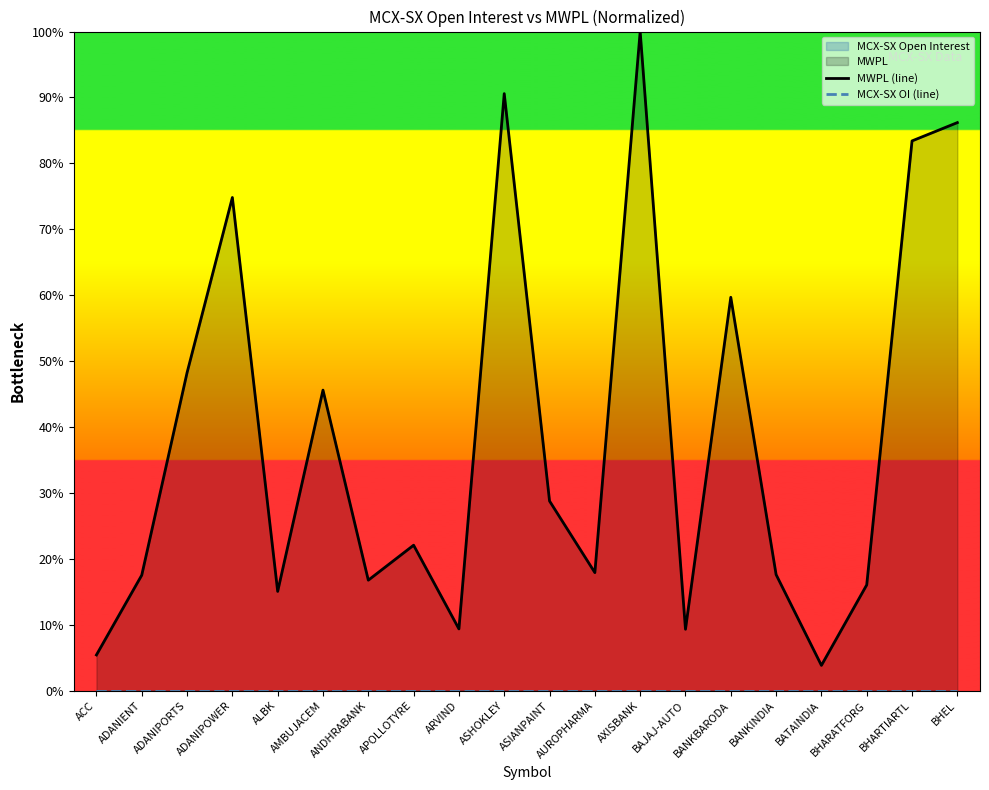

True or false: MWPL (line) and MCX-SX OI (line) intersect in this chart.

False